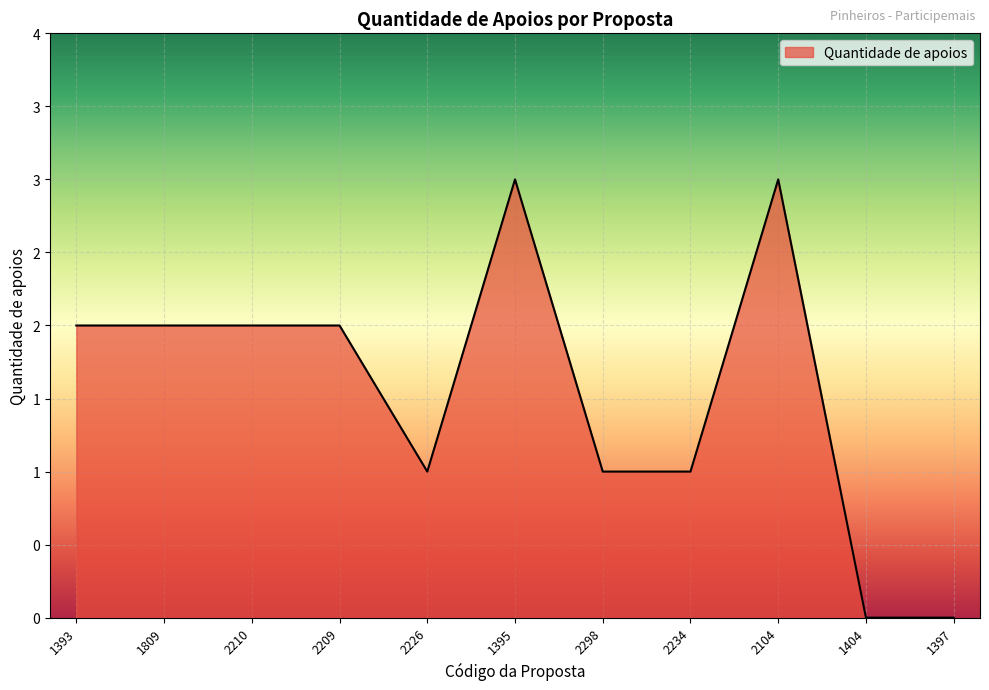

Count the values in the range 1 to 2.

7